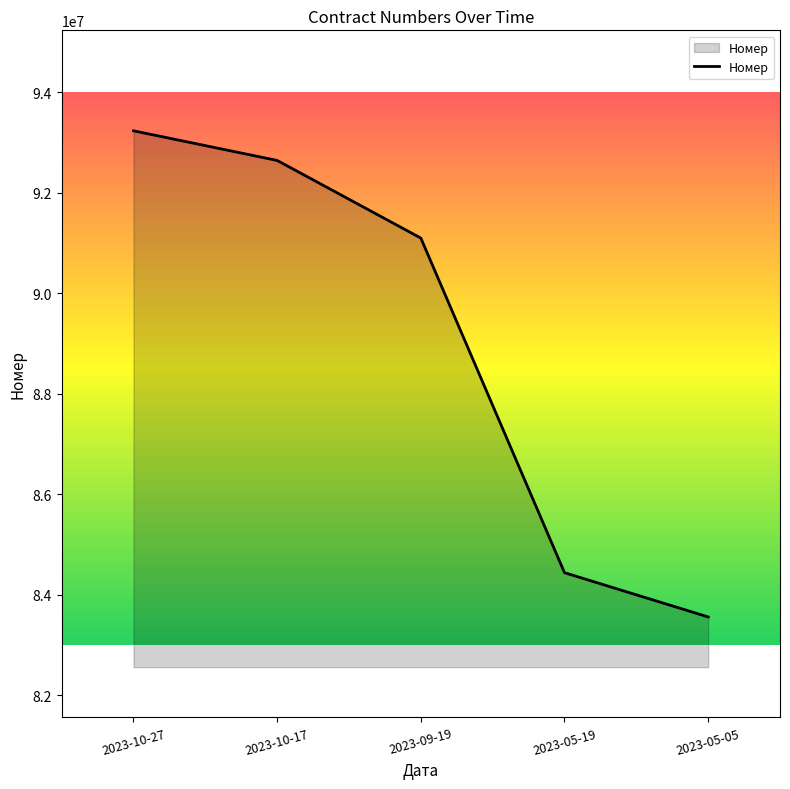

Reading right to left, list all the values displayed in this chart.

83556953	84438036	91100061	92645382	93235708